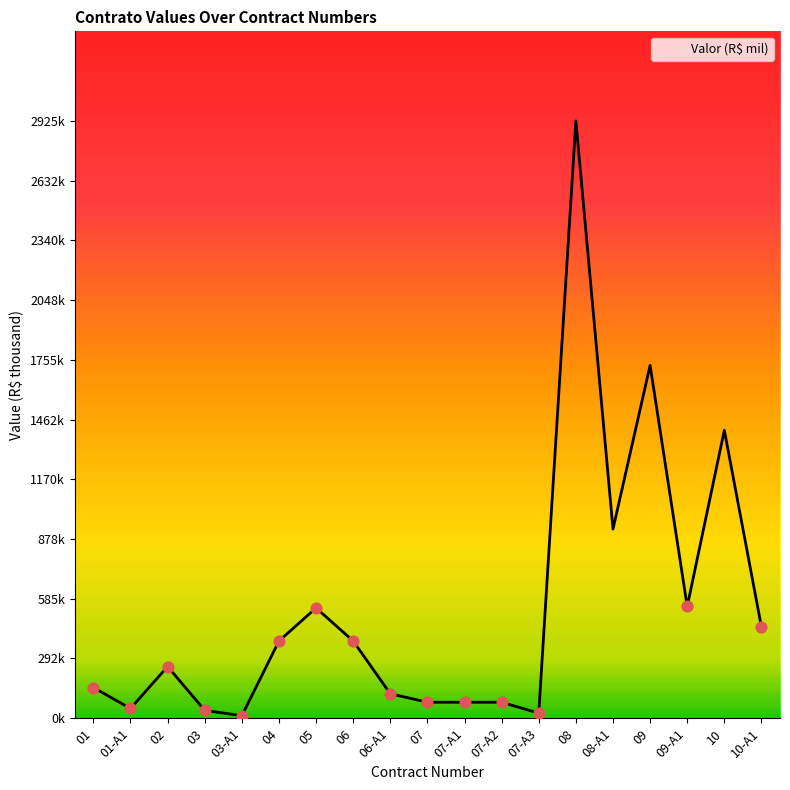

What is the change in value from 03 to 08-A1?

+887.9